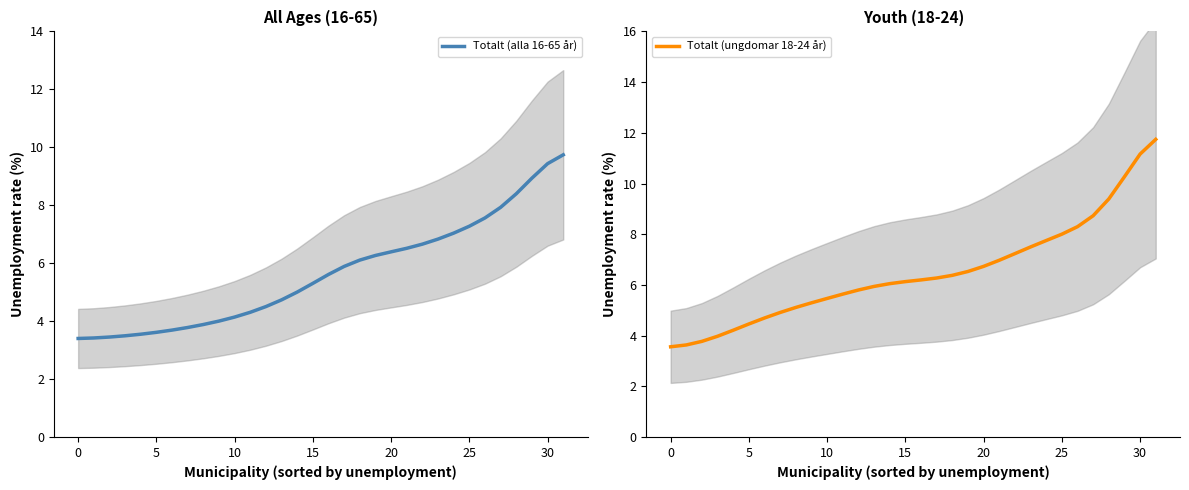

What is the maximum value for Totalt (alla 16-65 år)?

9.7